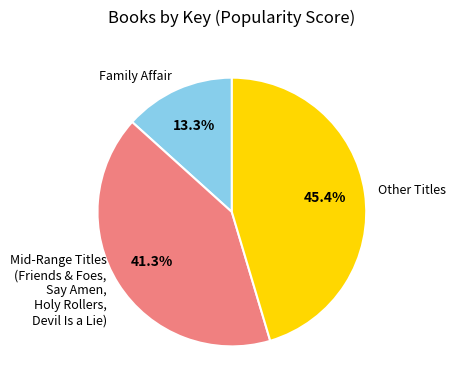

Does Other Titles represent more than half of the total?

No